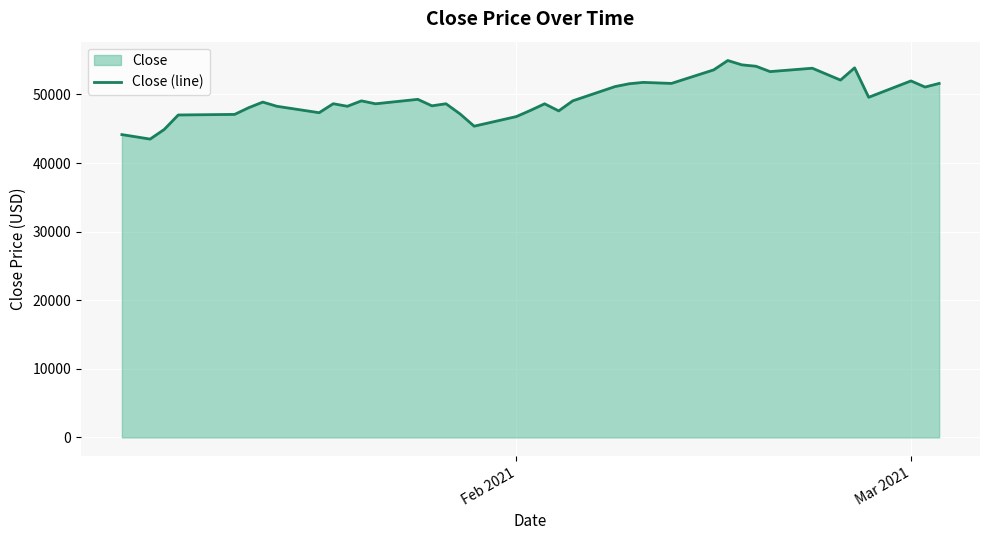

What is the difference between the maximum and minimum values?

11456.1